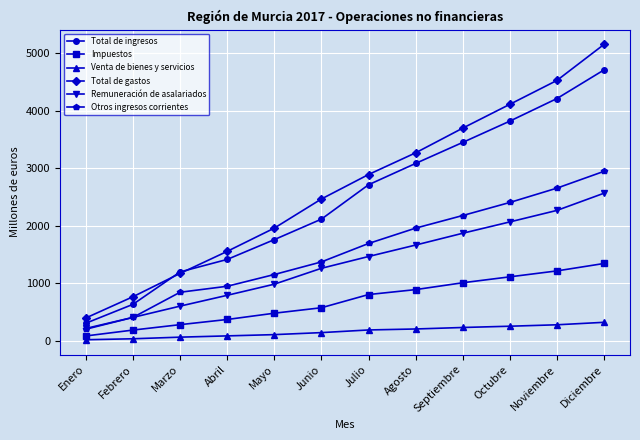

Between Enero and Abril, which series saw the biggest shift?

Total de gastos